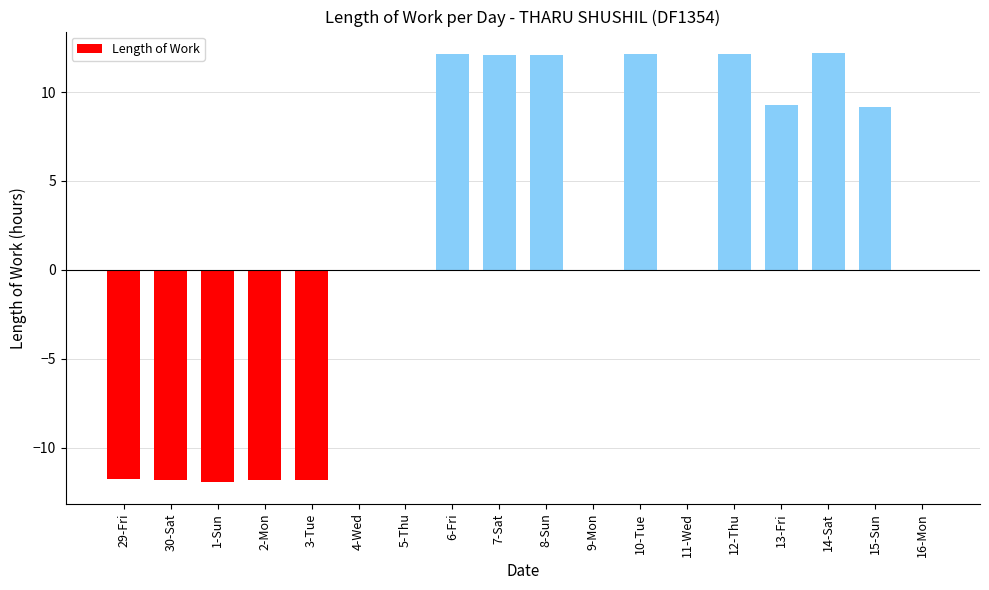

Which has a higher value, 29-Fri or 13-Fri?

13-Fri